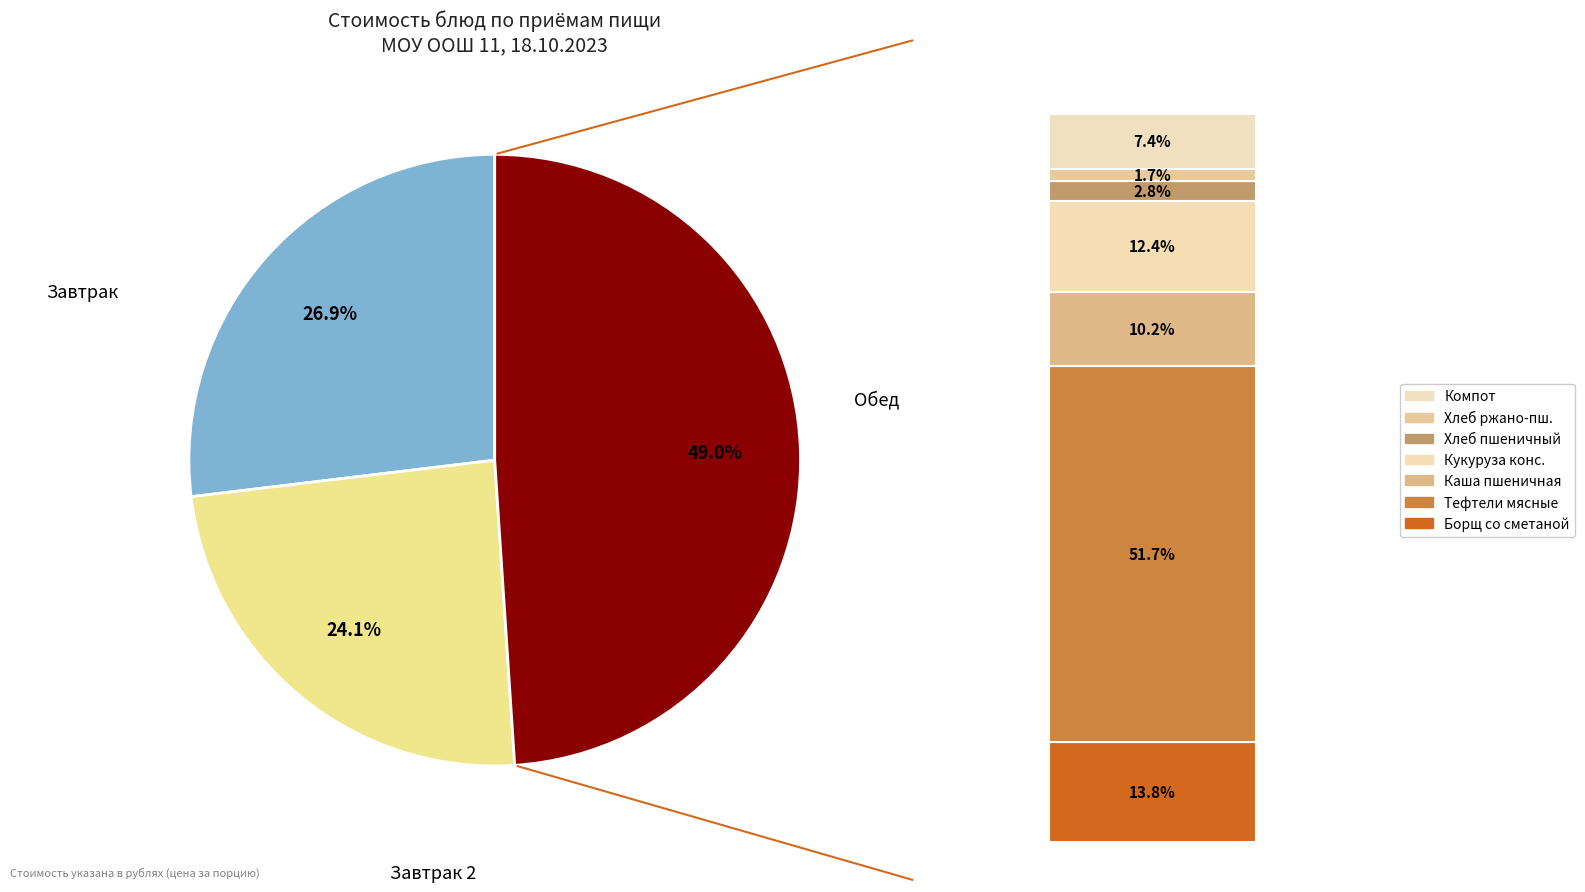

To the nearest percent, what percentage of the pie is Компот из сухофруктов?

4%